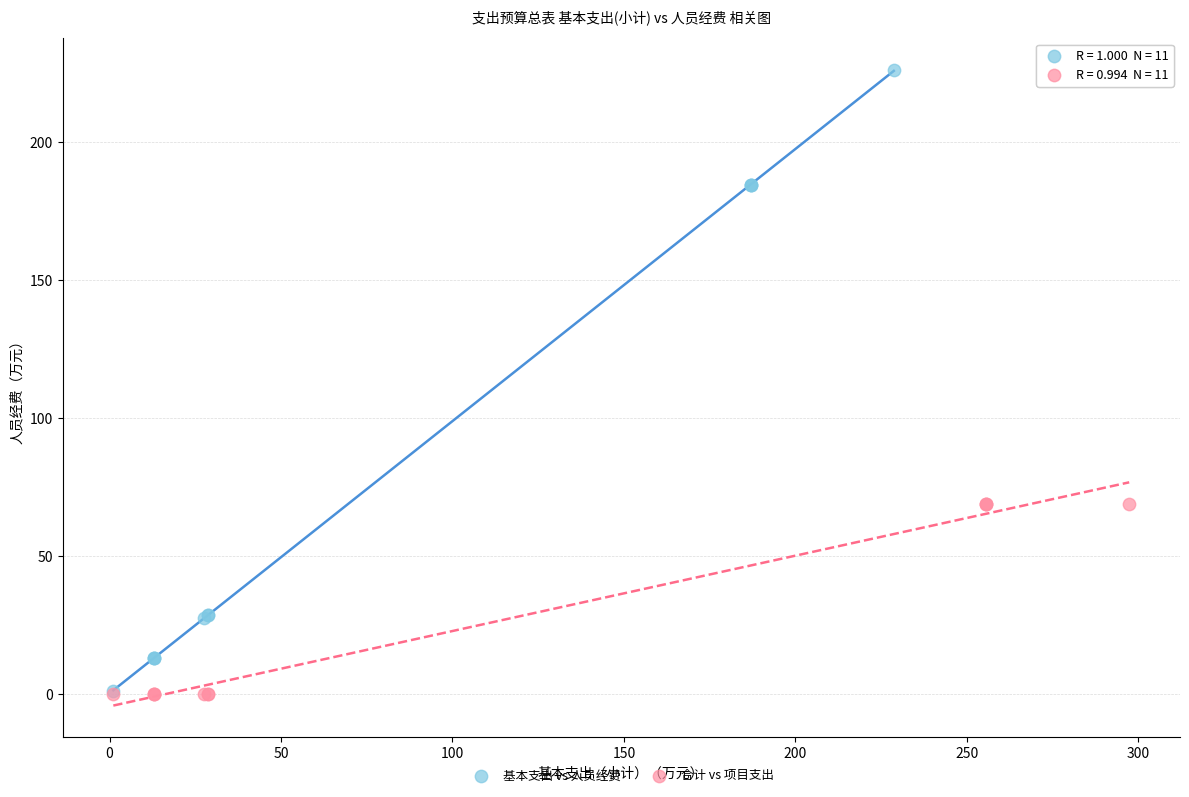

Which series reaches the maximum Y coordinate?

基本支出 vs 人员经费